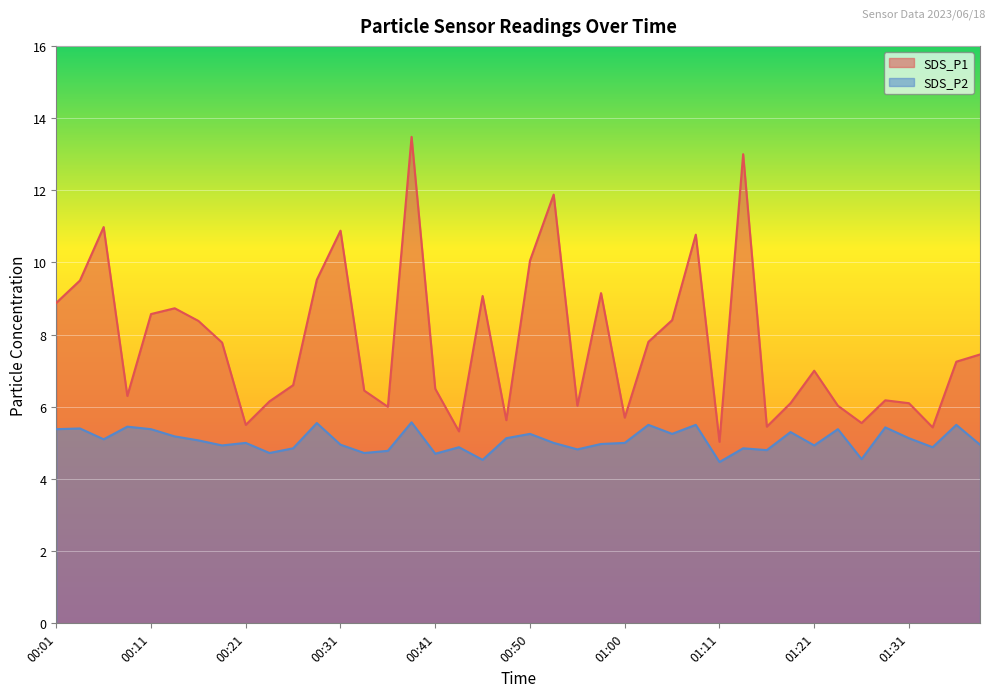

Does the chart display data point markers on the line(s)?

No